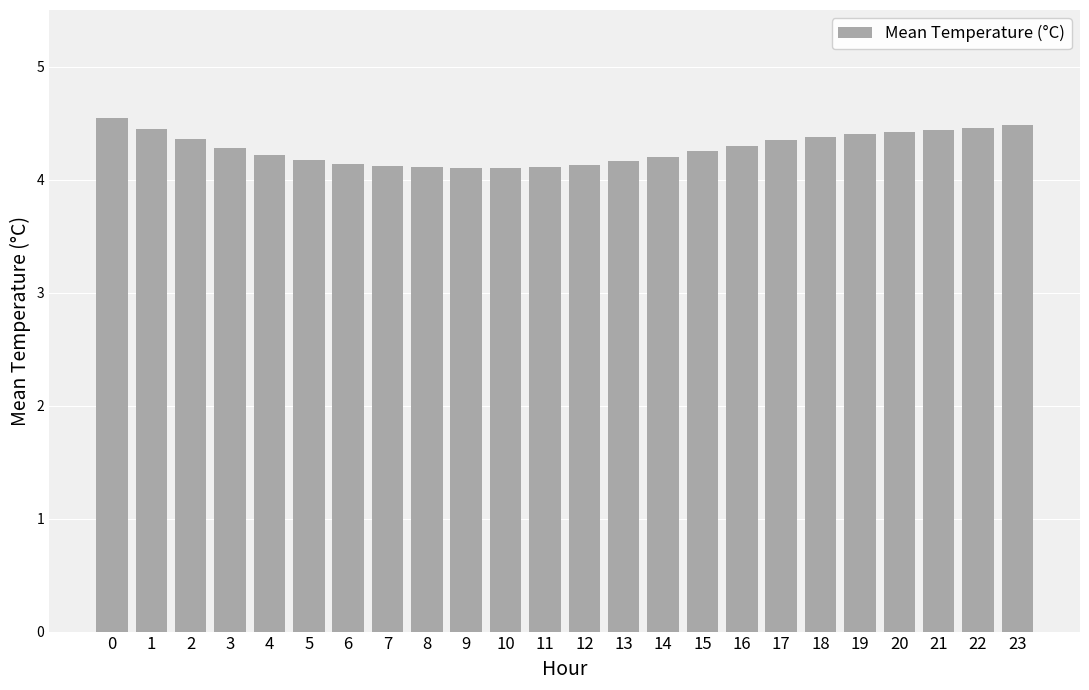

What is the approximate value at 3?

4.3